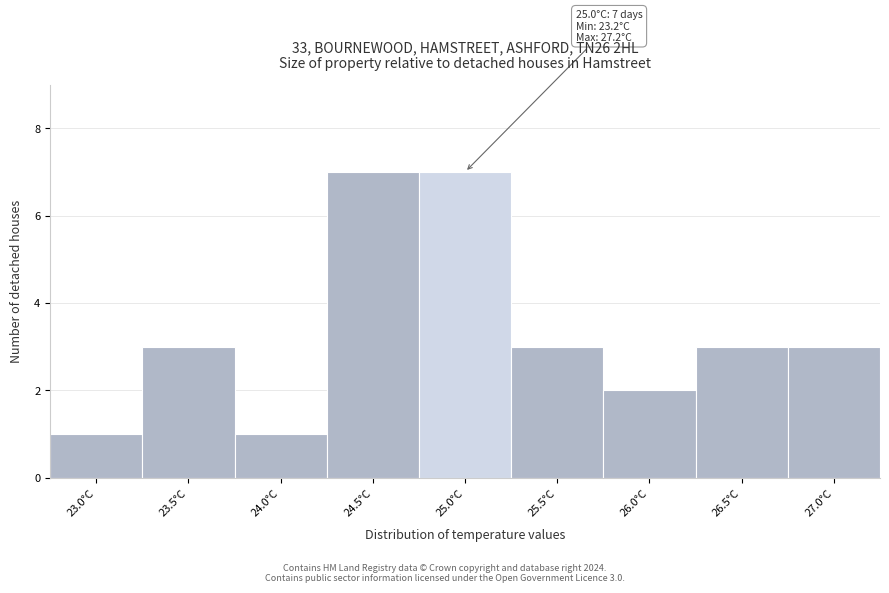

Reading left to right, transcribe all the data shown in this chart.

23.0°C=1	23.5°C=3	24.0°C=1	24.5°C=7	25.0°C=7	25.5°C=3	26.0°C=2	26.5°C=3	27.0°C=3